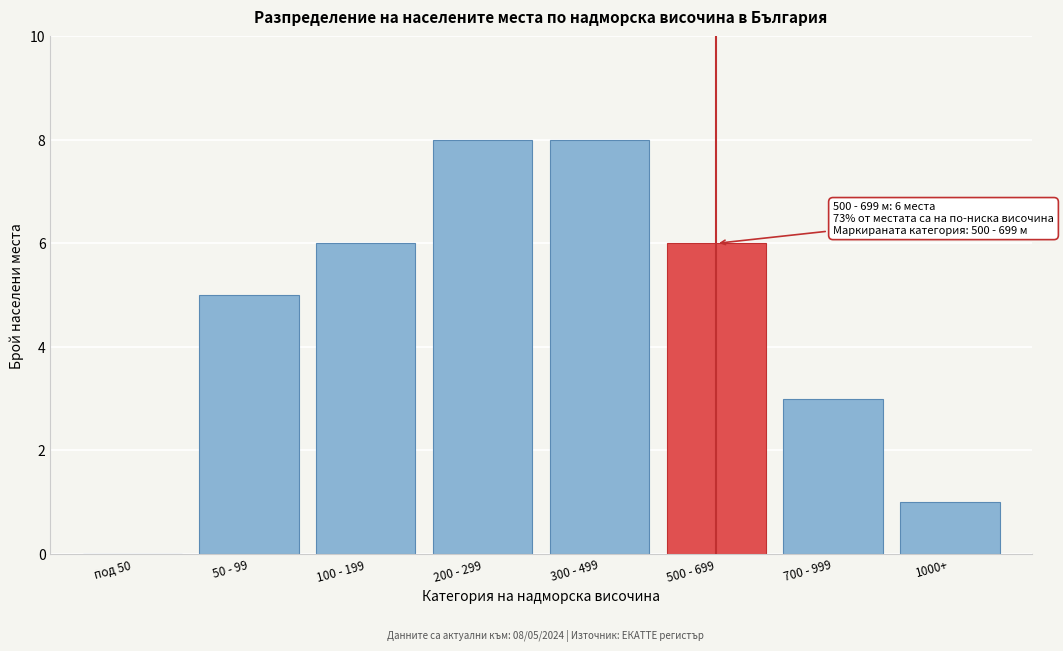

Reading left to right, extract all data points from this chart.

под 50=0	50 - 99=5	100 - 199=6	200 - 299=8	300 - 499=8	500 - 699=6	700 - 999=3	1000+=1